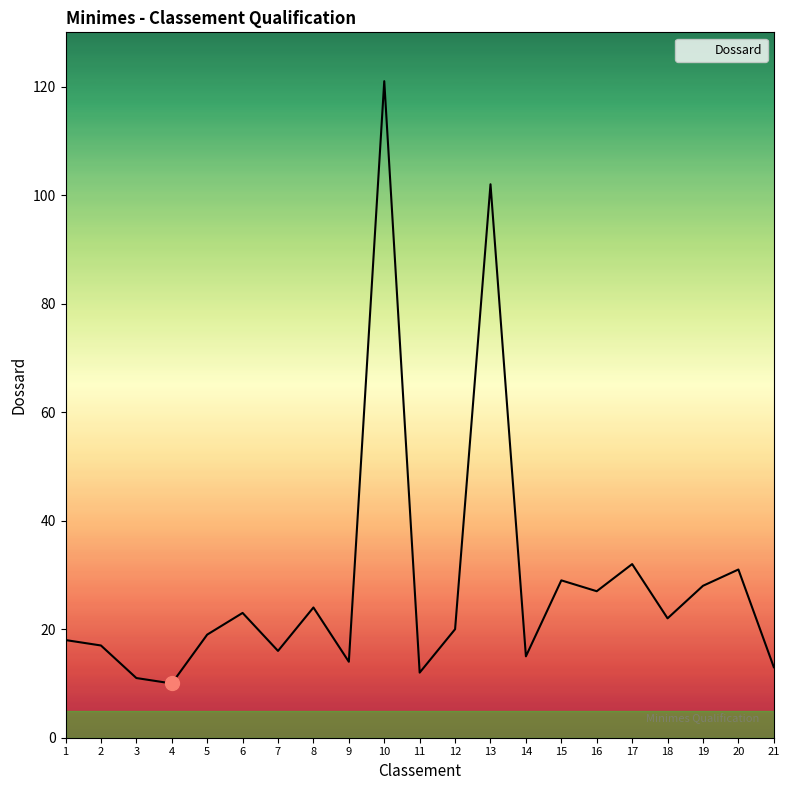

What is the sum of the values at 11 and 2?

29